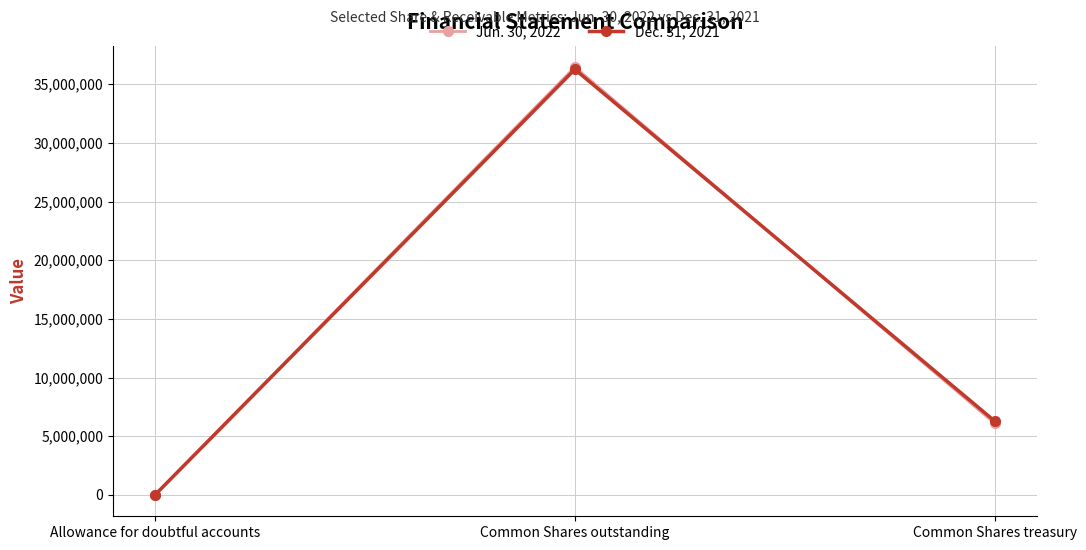

What is the label of the 2nd point from the right?

Common Shares outstanding